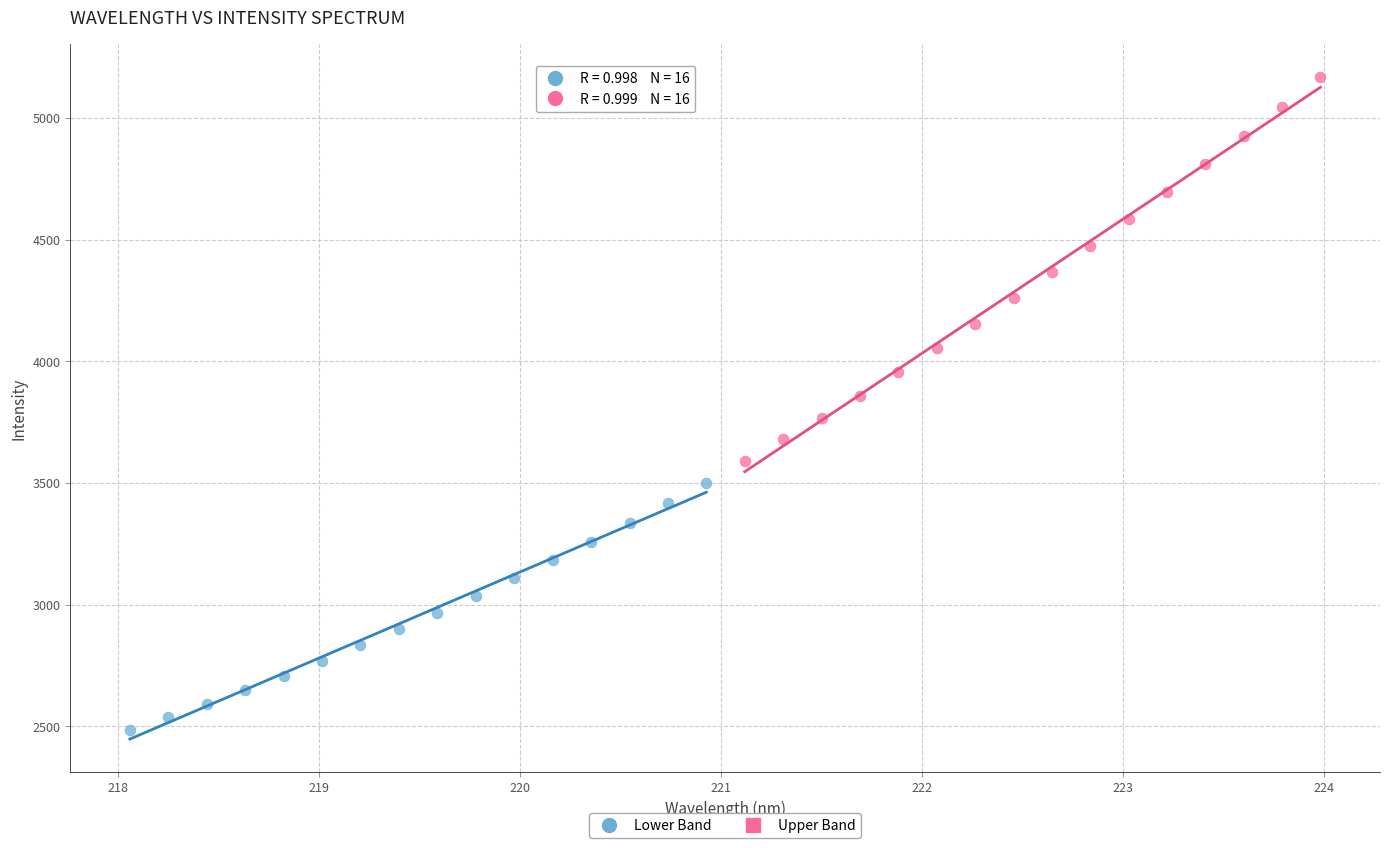

Which series contains the lowest Y value?

Lower Band